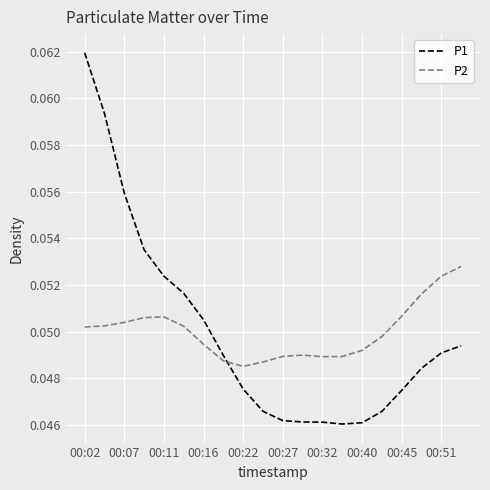

Which series has the largest range (max minus min)?

P1